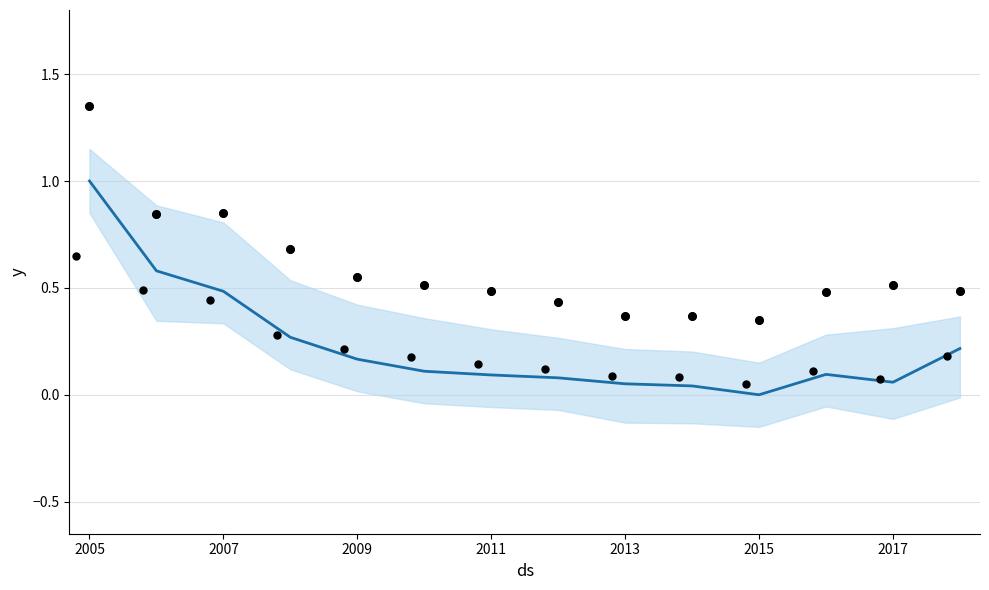

Is the value of Dead (normalized) at 2007 greater than the value of Number of Events at 2011?

Yes